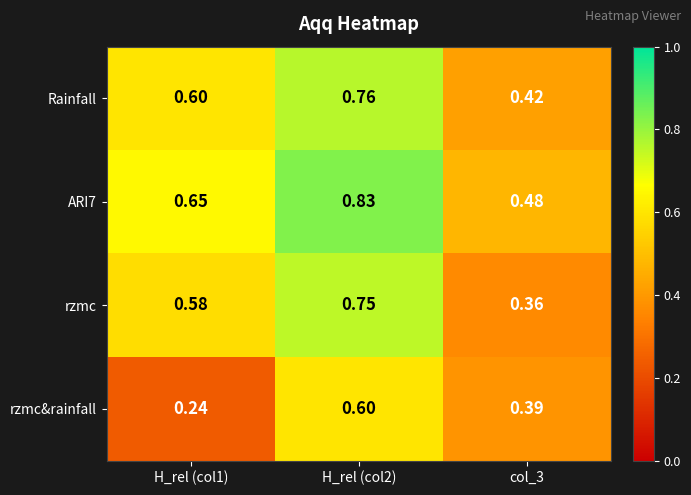

Which series has the largest total across all categories?

ARI7